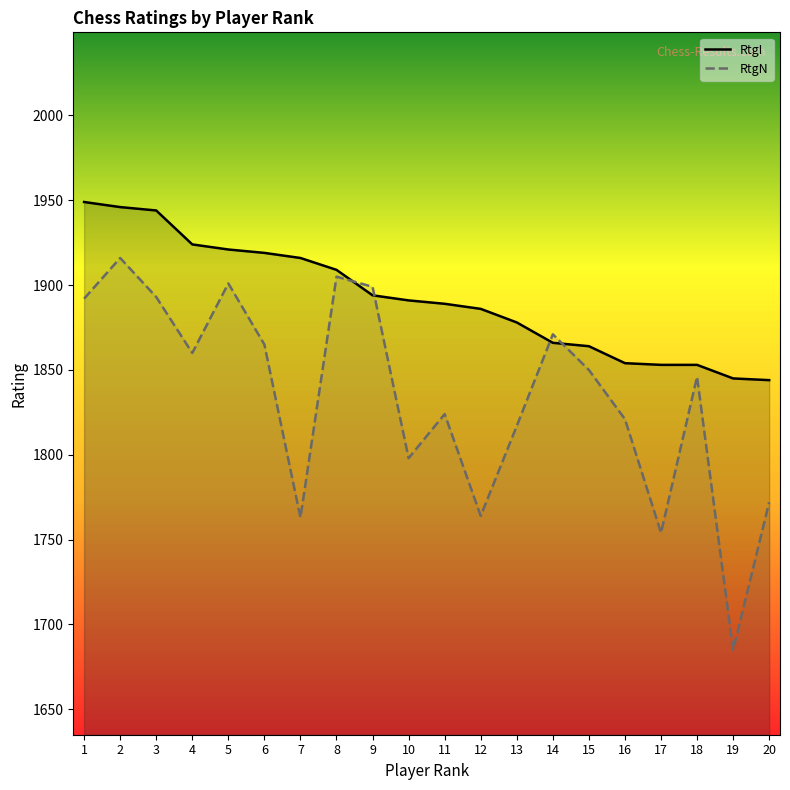

What is the difference between the maximum and minimum values in the RtgN series?

231